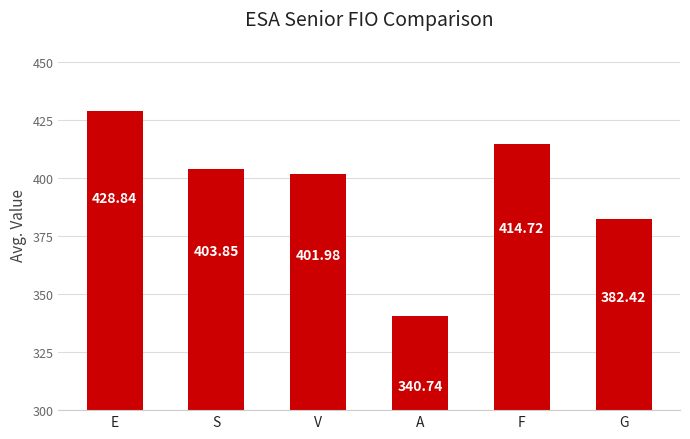

What is the greatest value displayed?

428.8